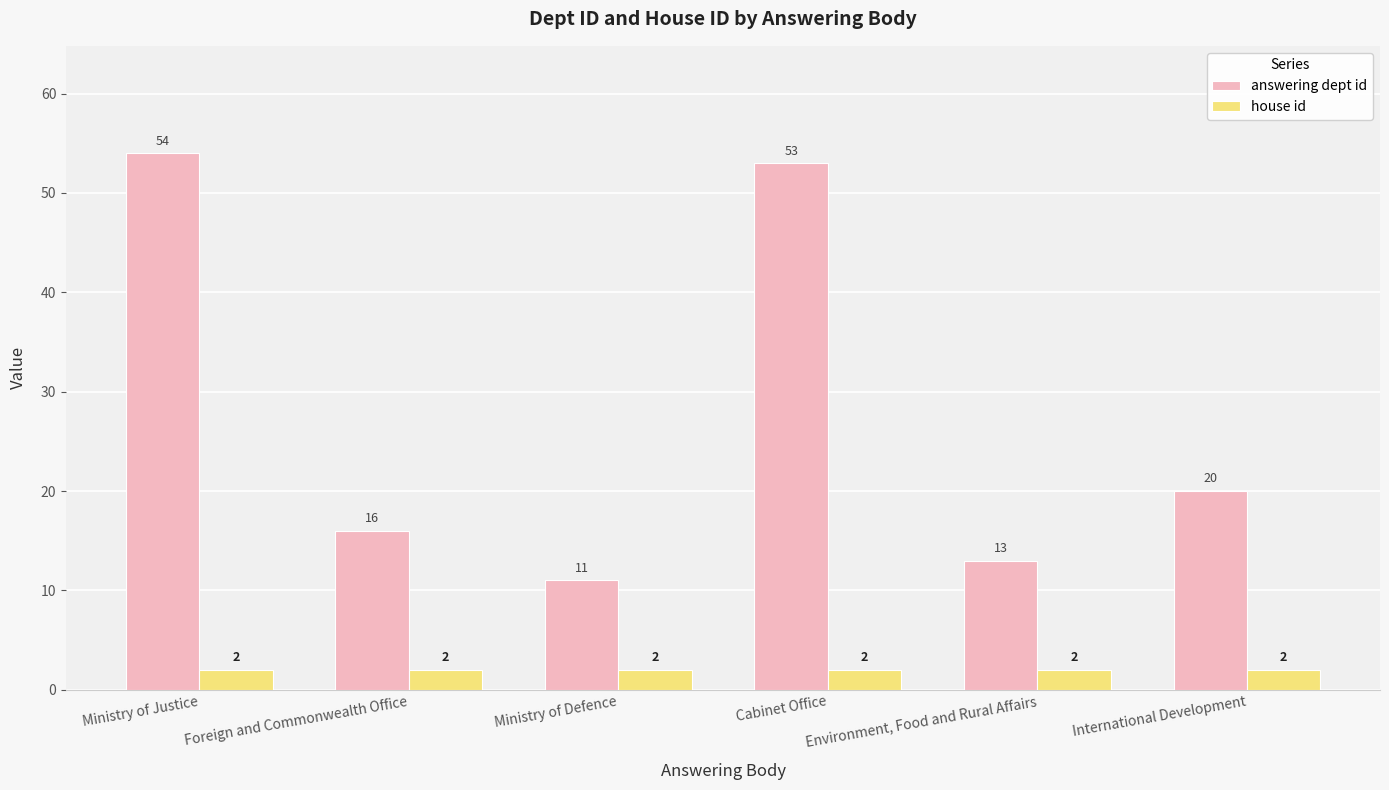

Reading left to right, what are all the values shown in this chart?

answering dept id: 54	16	11	53	13	20
house id: 2	2	2	2	2	2